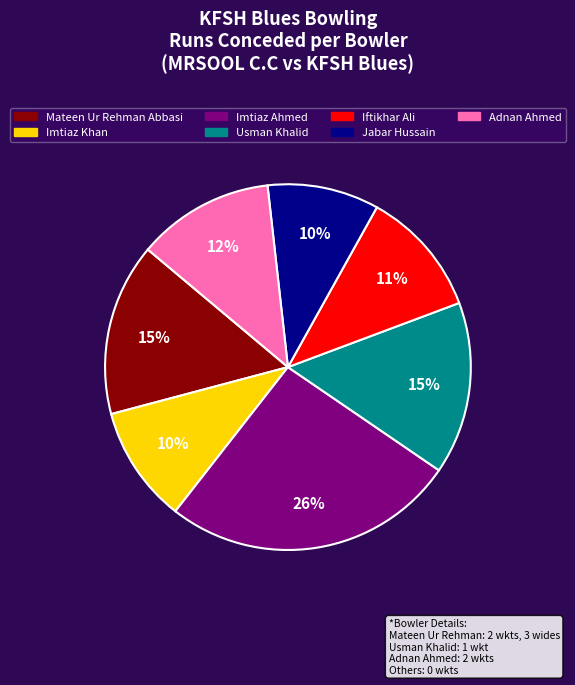

True or false: Imtiaz Khan accounts for 10% of the total.

True